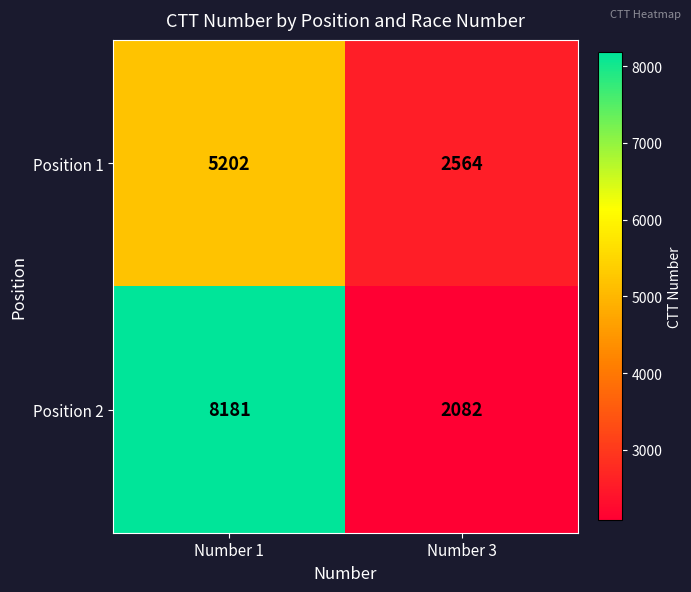

True or false: Position 1 has a value of 2564 at Number 3.

True